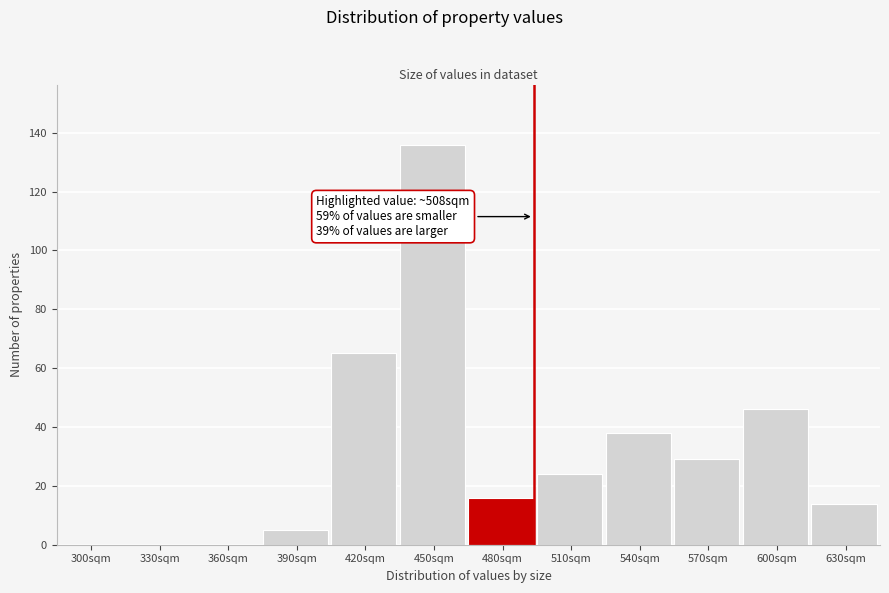

Reading right to left, what are all the values shown in this chart?

630sqm=14	600sqm=46	570sqm=29	540sqm=38	510sqm=24	480sqm=16	450sqm=136	420sqm=65	390sqm=5	360sqm=0	330sqm=0	300sqm=0